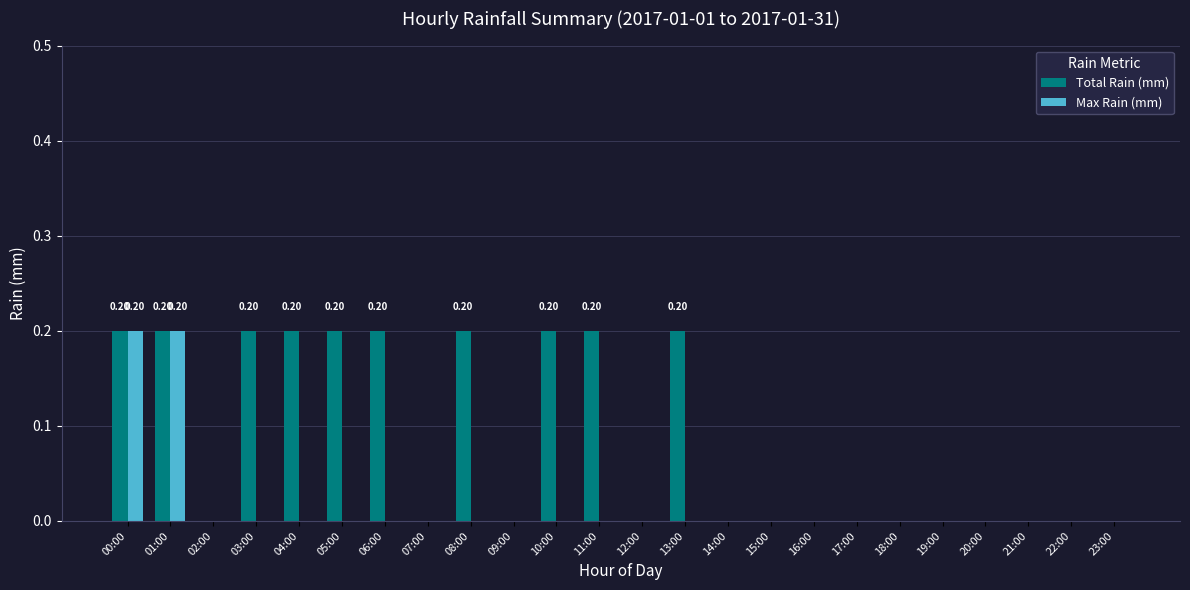

Between 04:00 and 15:00, which series saw the biggest shift?

Total Rain (mm)